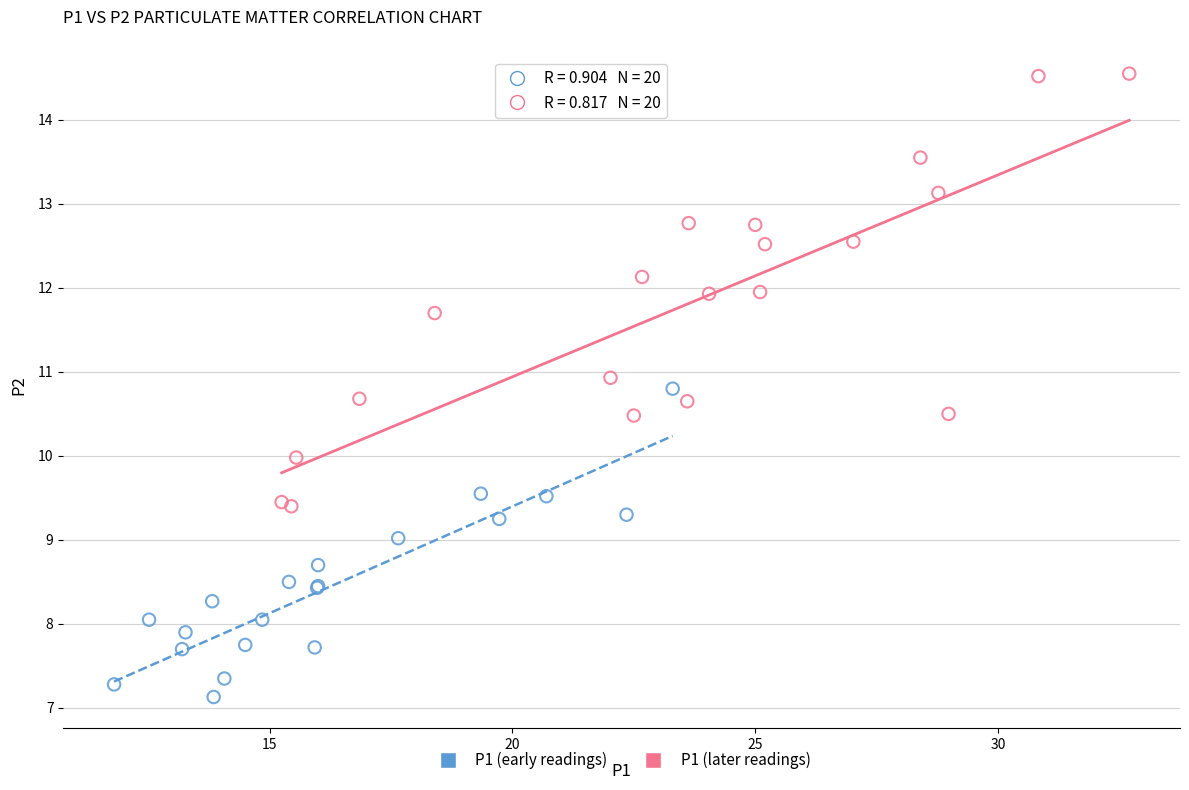

Which series has the widest spread of Y values?

P1 (later readings)